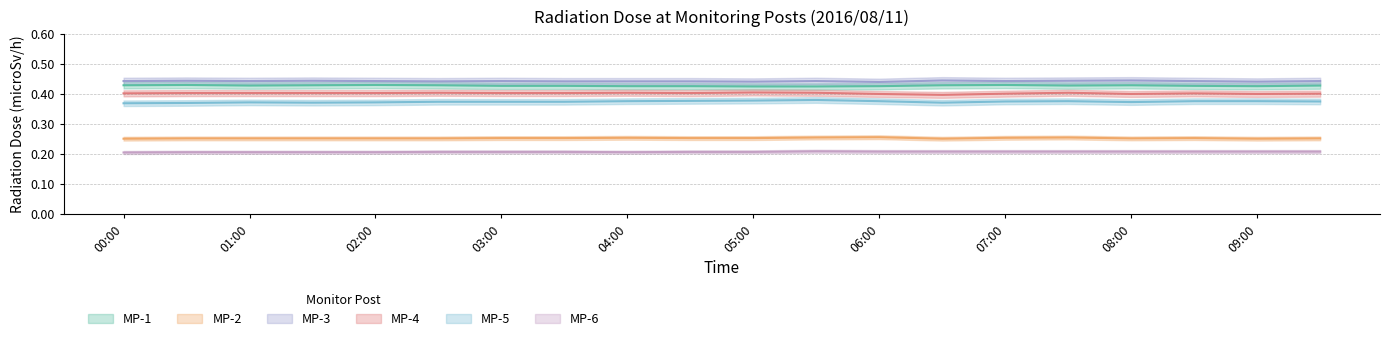

The MP-3 series shows 0.8 at 04:00. True or false?

False